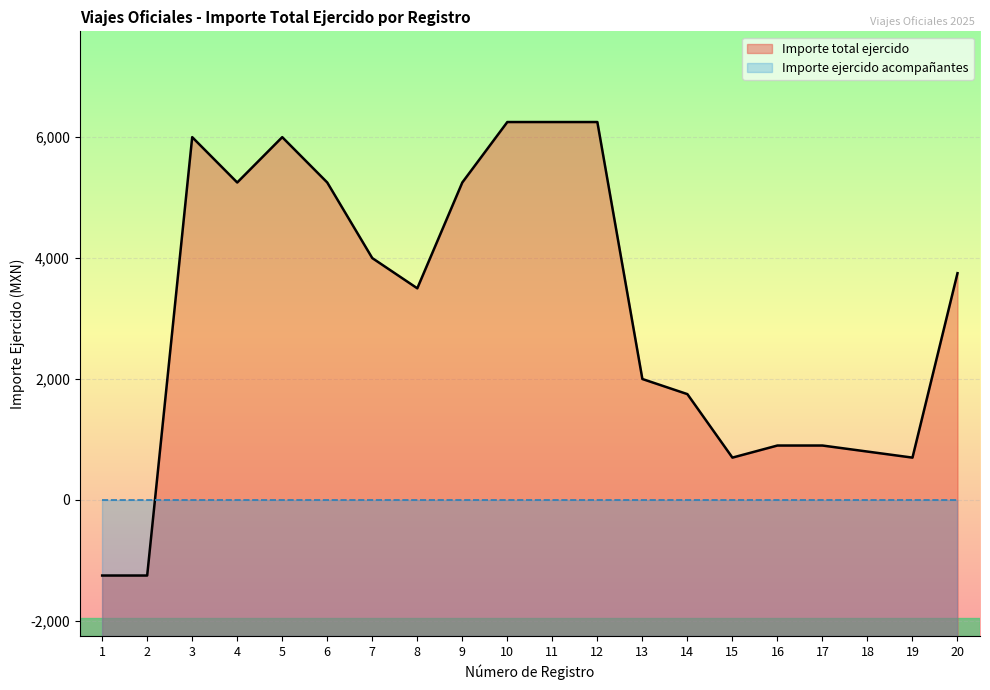

What is the difference between the values at 14 and 19?

1050